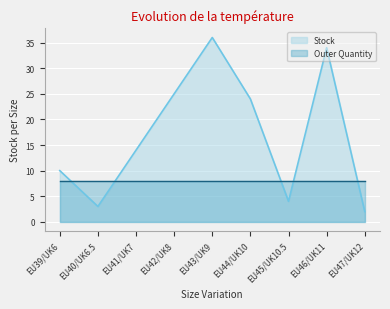

What is the label of the 5th point from the right?

EU43/UK9